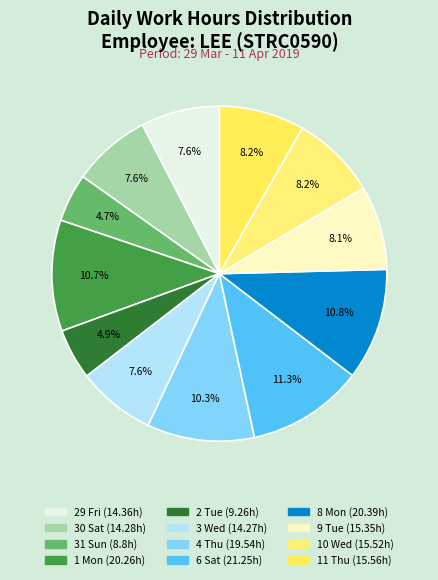

Rank the categories by value from lowest to highest.

31 Sun, 2 Tue, 3 Wed, 30 Sat, 29 Fri, 9 Tue, 10 Wed, 11 Thu, 4 Thu, 1 Mon, 8 Mon, 6 Sat